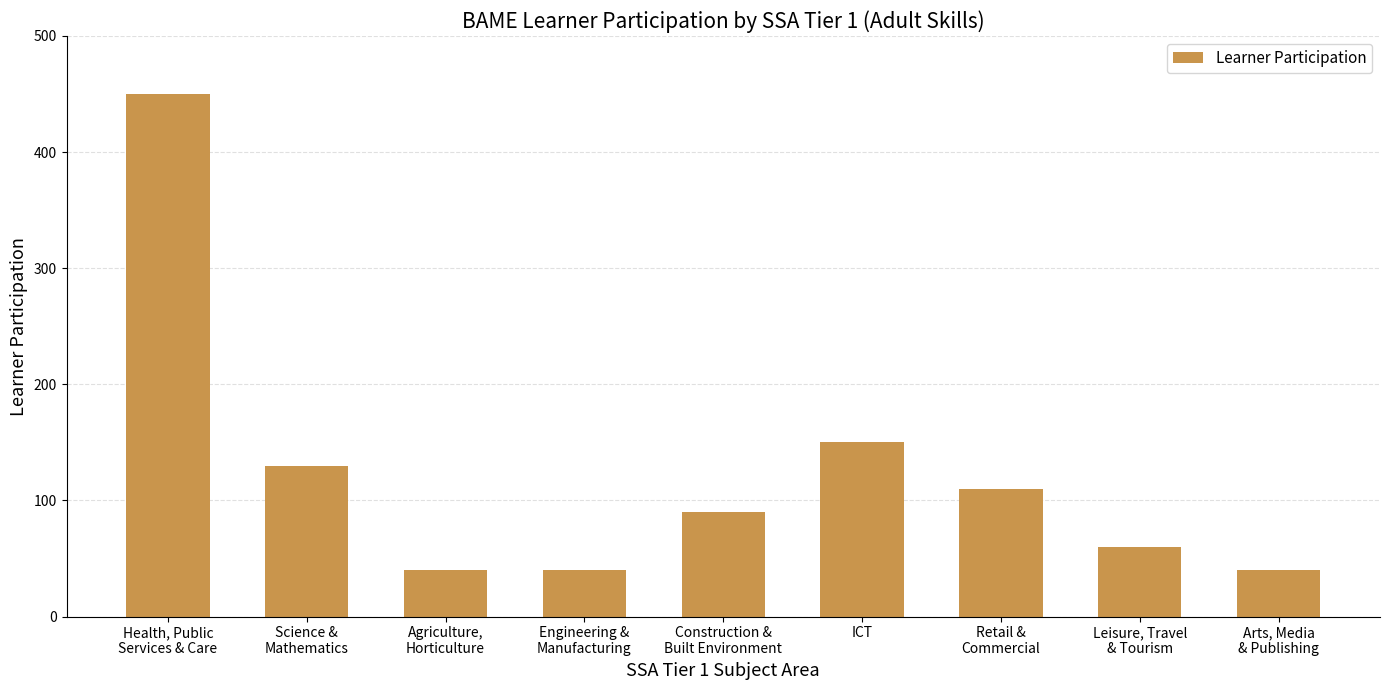

How many bars are there in total?

9